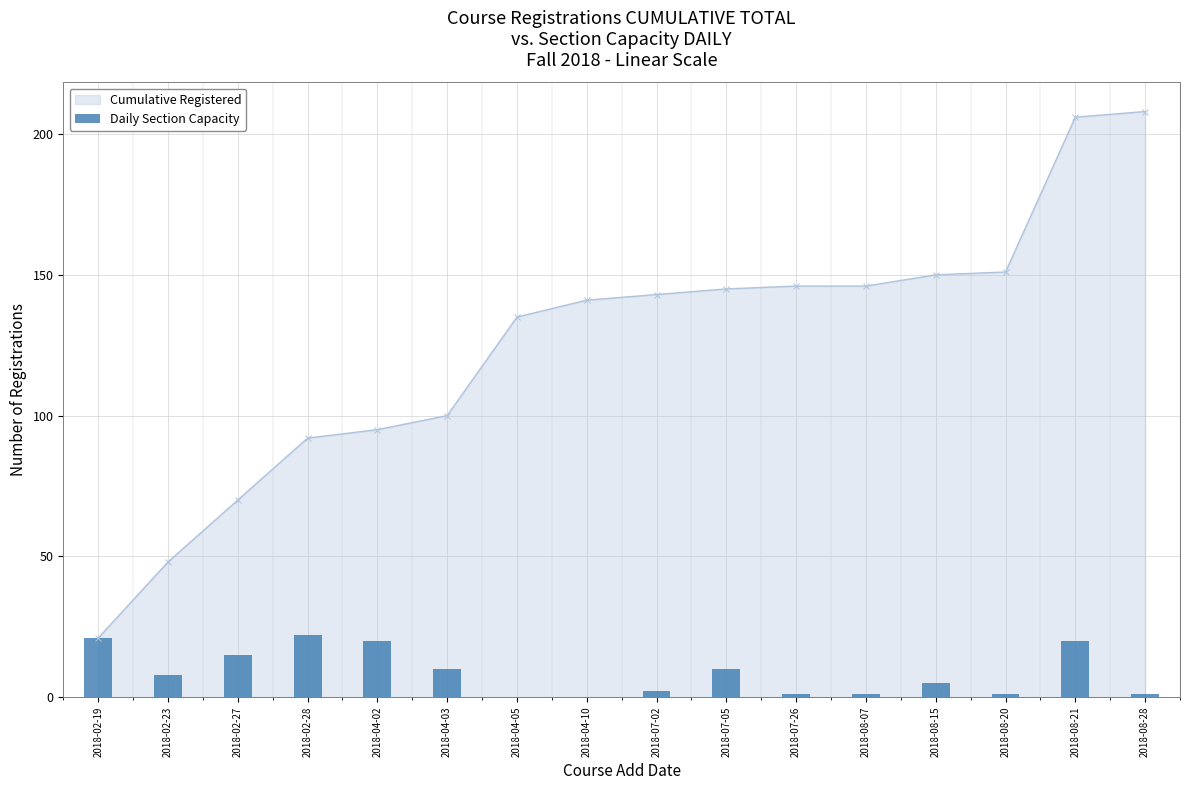

Reading right to left, transcribe all the data shown in this chart.

2018-08-28=1	2018-08-21=20	2018-08-20=1	2018-08-15=5	2018-08-07=1	2018-07-26=1	2018-07-05=10	2018-07-02=2	2018-04-10=0	2018-04-05=0	2018-04-03=10	2018-04-02=20	2018-02-28=22	2018-02-27=15	2018-02-23=8	2018-02-19=21